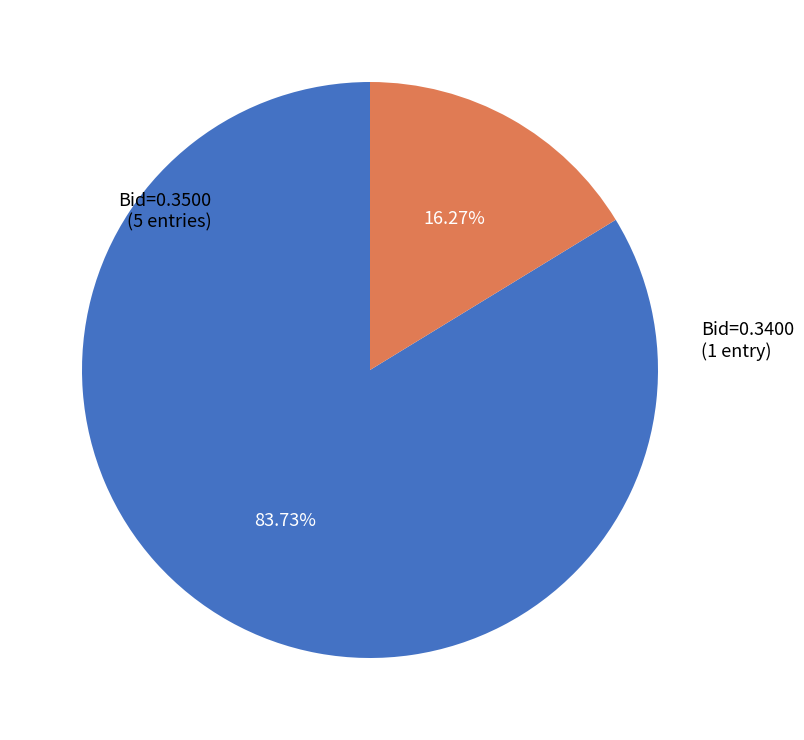

Is there any slice that represents more than half of the pie?

Yes